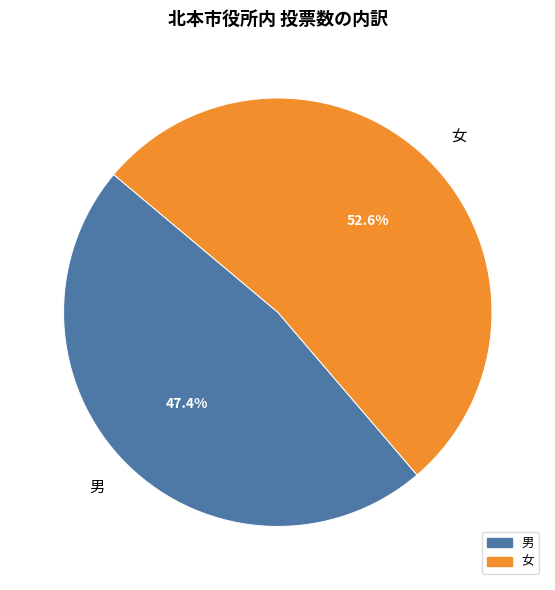

How many segments does this pie chart have?

2